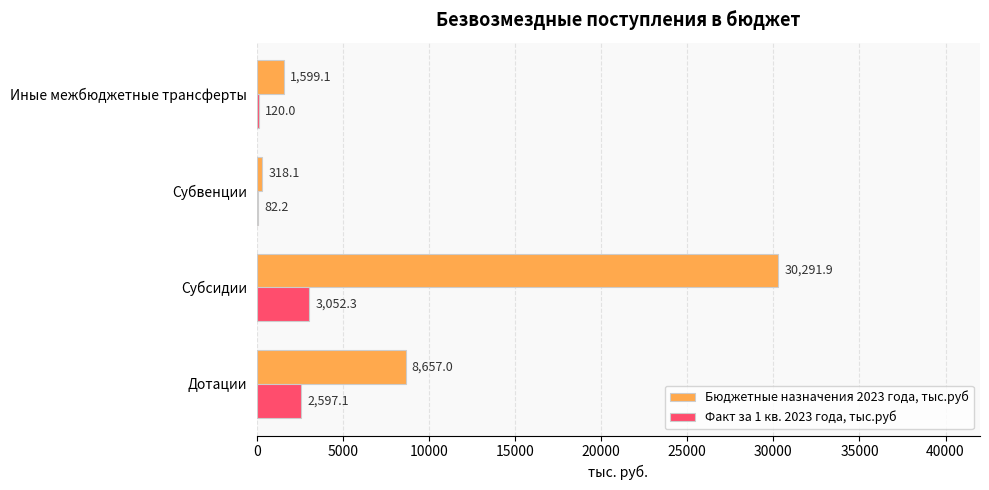

True or false: Факт за 1 кв. 2023 года, тыс.руб has a value of 2597.1 at Дотации.

True